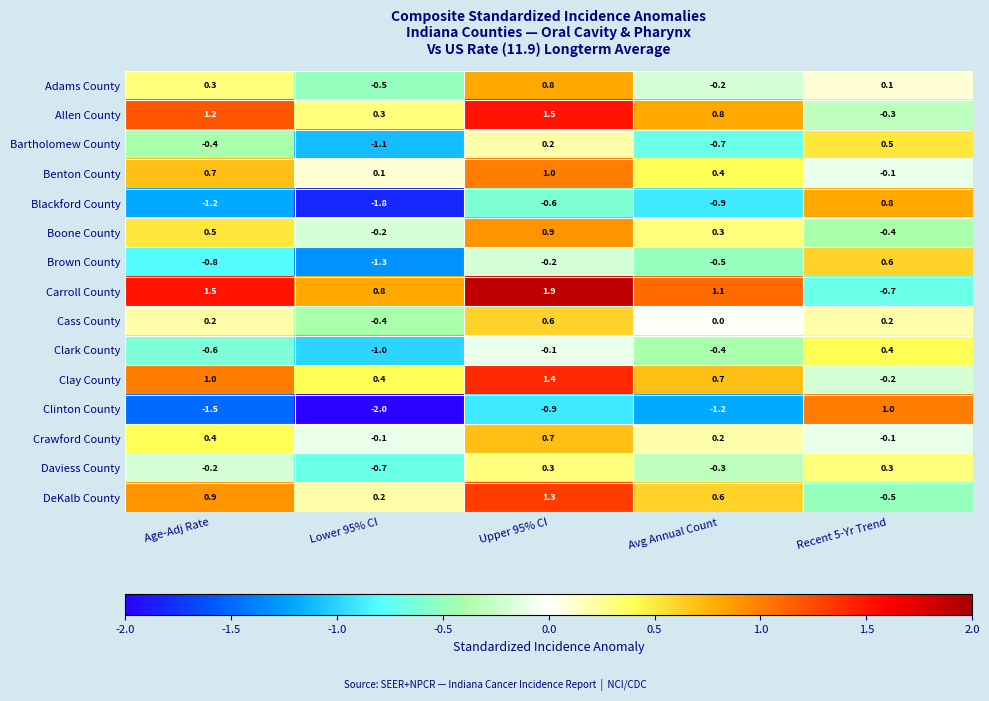

Between Upper 95% CI and Recent 5-Yr Trend, which series saw the biggest shift?

Carroll County